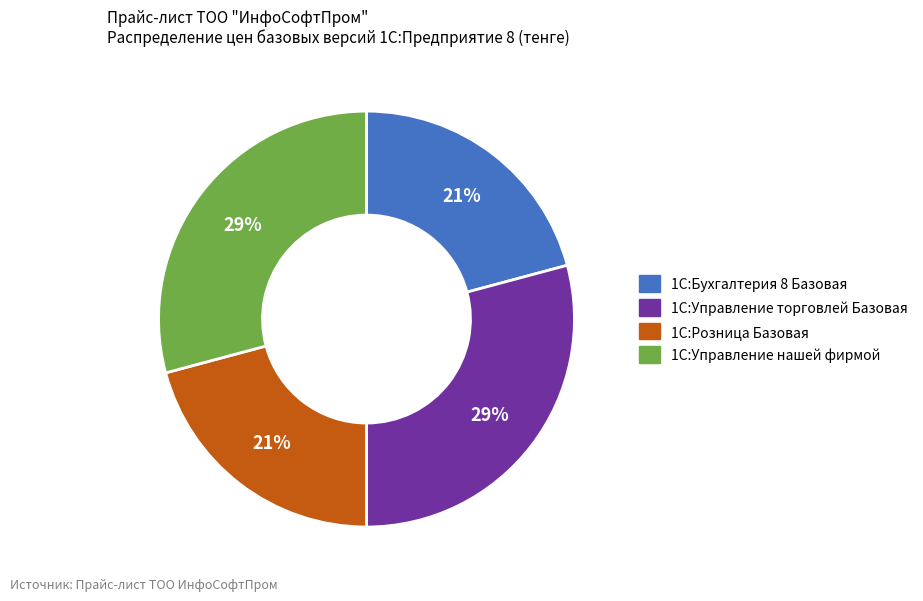

How many slices are in this pie chart?

4